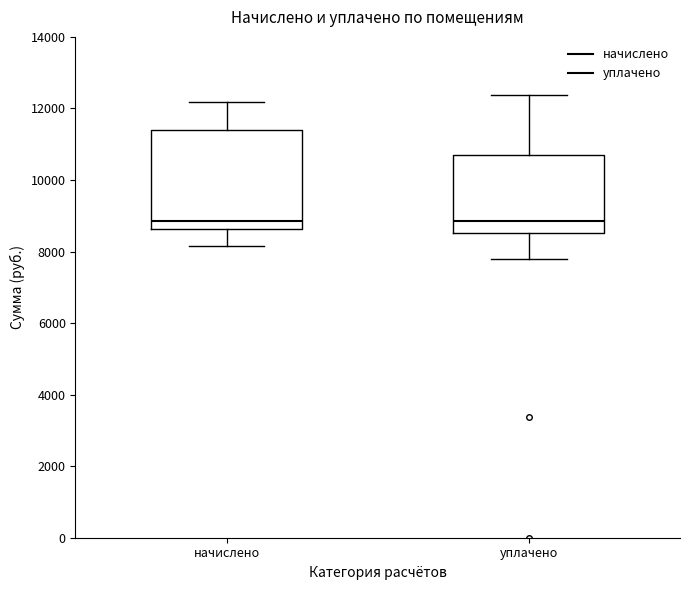

Reading left to right, transcribe this box plot: for each box, give where its median line is, the range the box spans, and where its two whiskers end, as read against the y-axis. The values are not printed on the chart, so give them approximately, as read against the axis.

начислено: median 8800, box 8600 to 11400, whiskers 8200 to 12200
уплачено: median 8800, box 8600 to 10800, whiskers 7800 to 12400